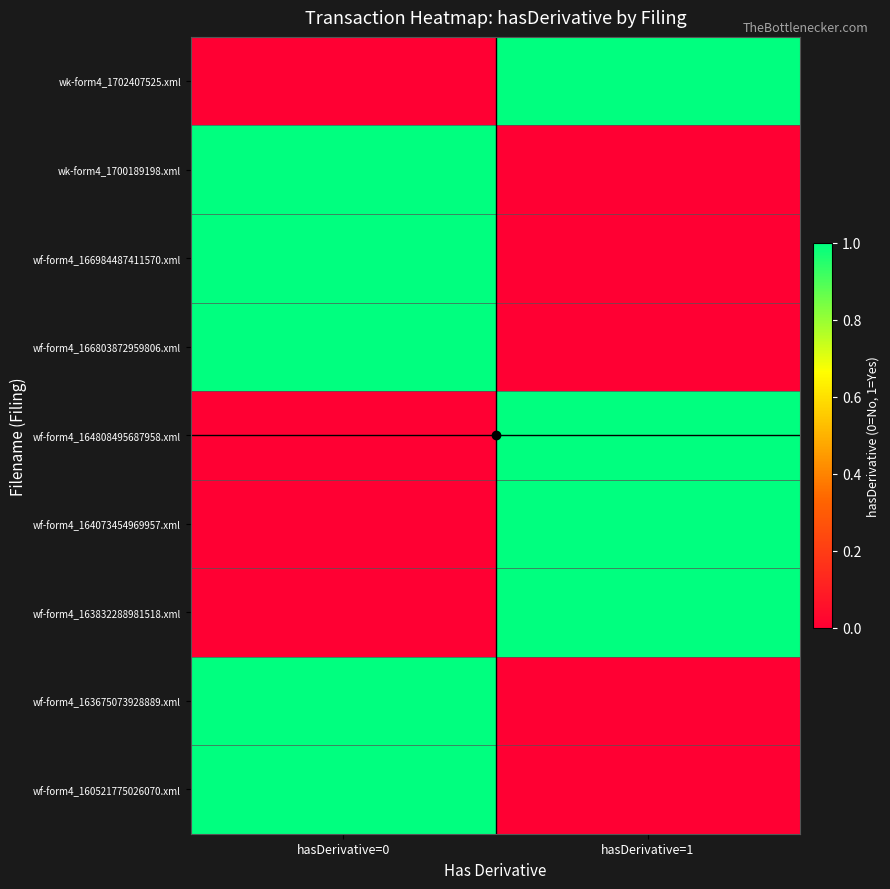

Which has a higher value, hasDerivative=0 or hasDerivative=1?

hasDerivative=1